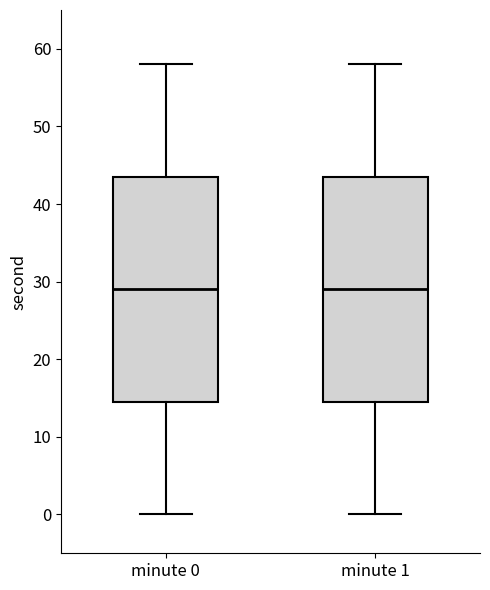

Reading left to right, transcribe this box plot: for each box, give where its median line is, the range the box spans, and where its two whiskers end, as read against the y-axis. The values are not printed on the chart, so give them approximately, as read against the axis.

minute 0: median 29, box 15 to 44, whiskers 0 to 58
minute 1: median 29, box 15 to 44, whiskers 0 to 58